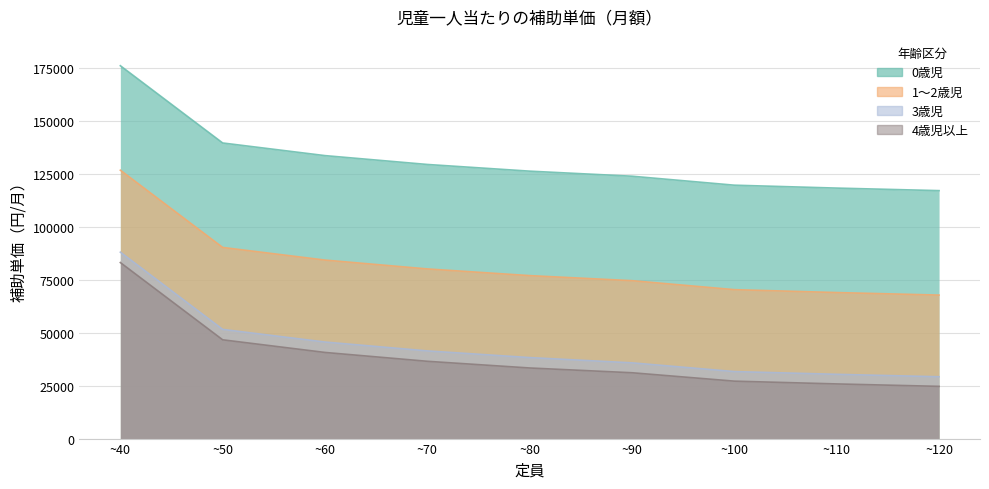

True or false: 4歳児以上 has more than 0 interior local peaks.

False